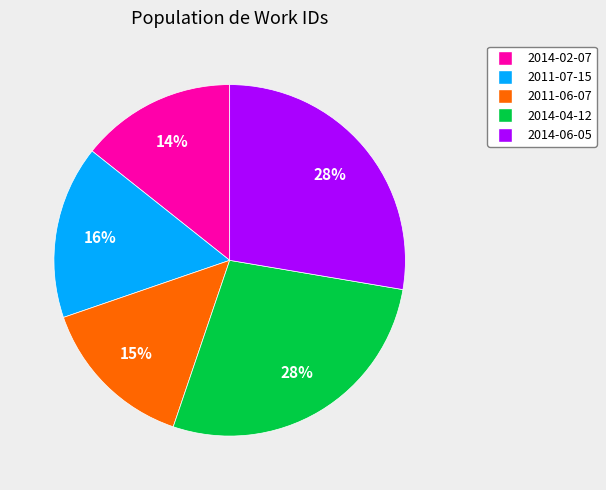

Do 2014-04-12 and 2014-06-05 together represent more than half of the pie?

Yes